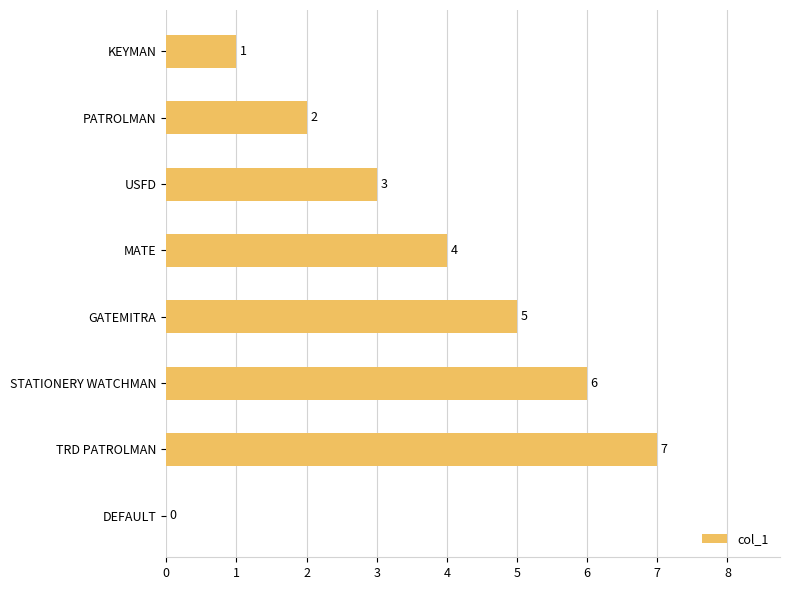

The value at STATIONERY WATCHMAN is 6. True or false?

True